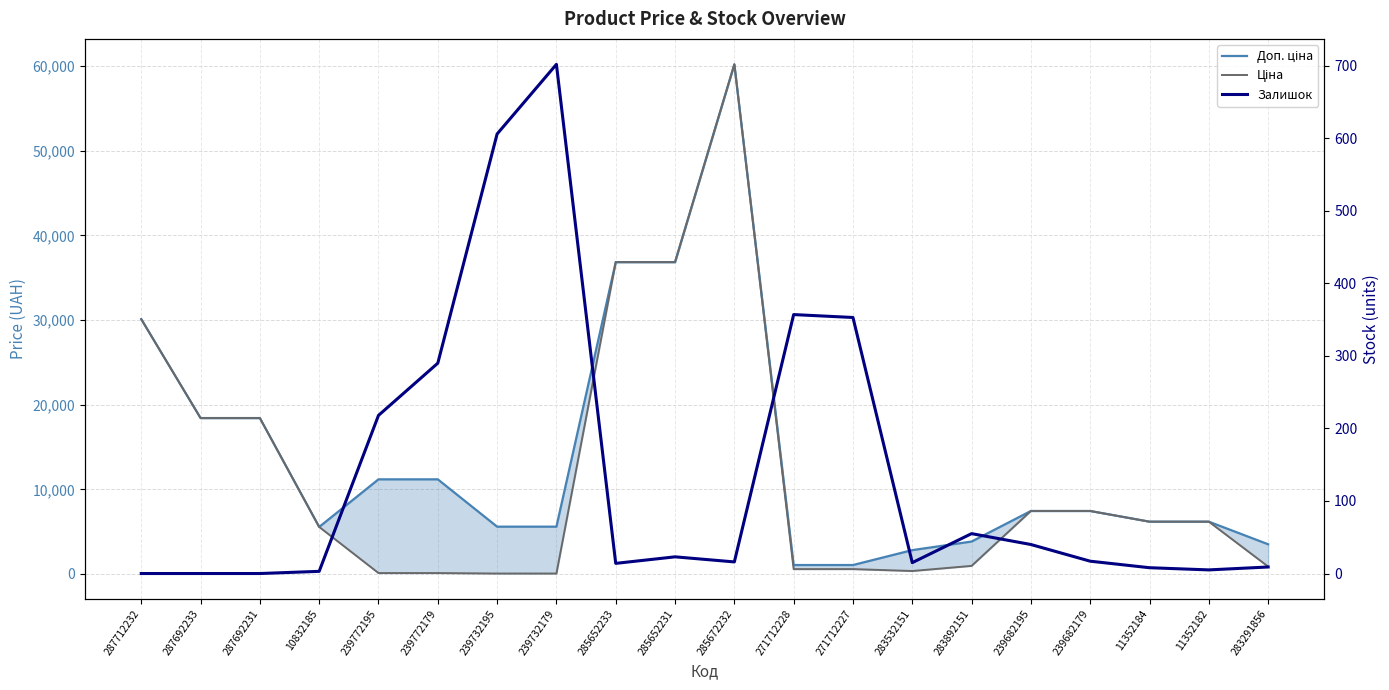

True or false: Доп. ціна and Залишок cross at least once.

False